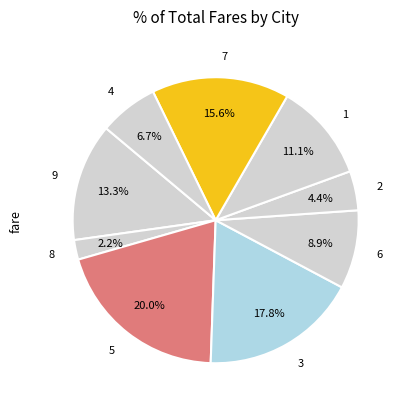

Does any single category account for the majority?

No